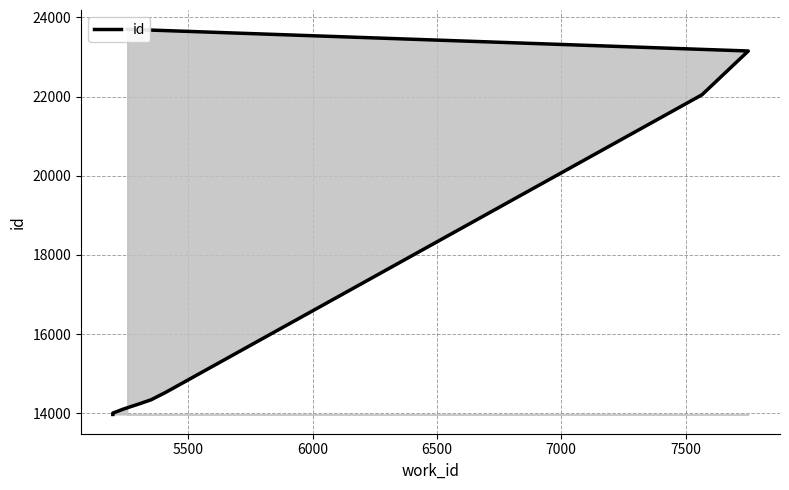

Is it true that the value at 7500 is 22468?

False